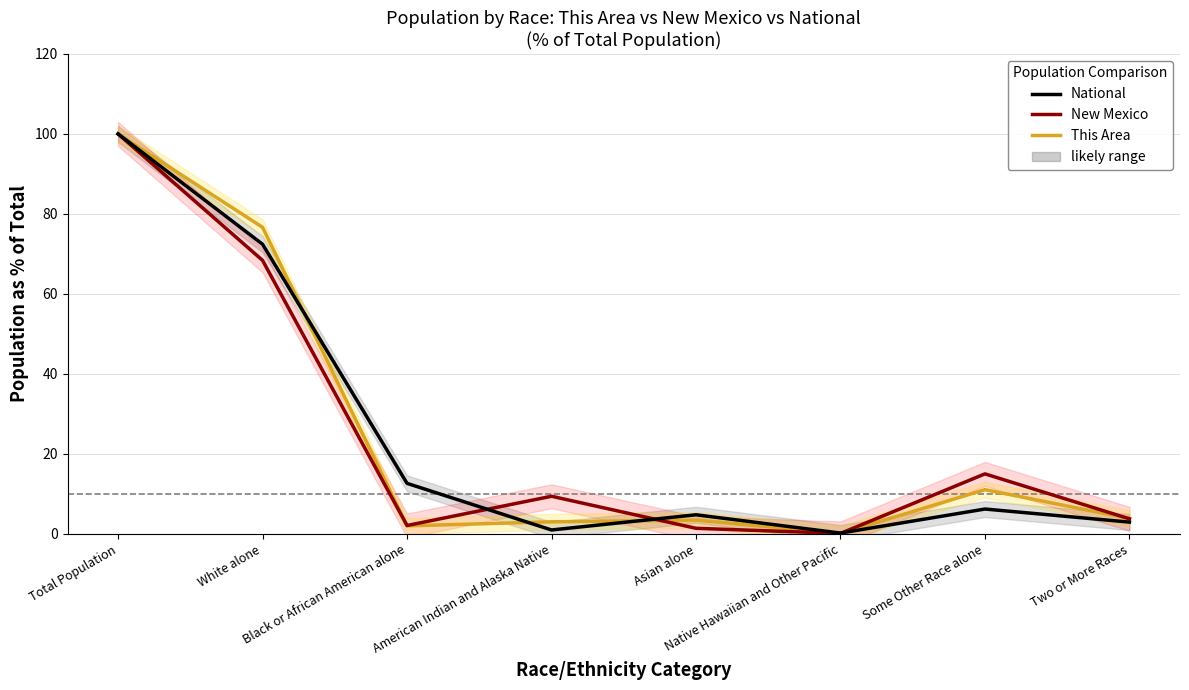

What is the label of the 5th point from the right?

American Indian and Alaska Native